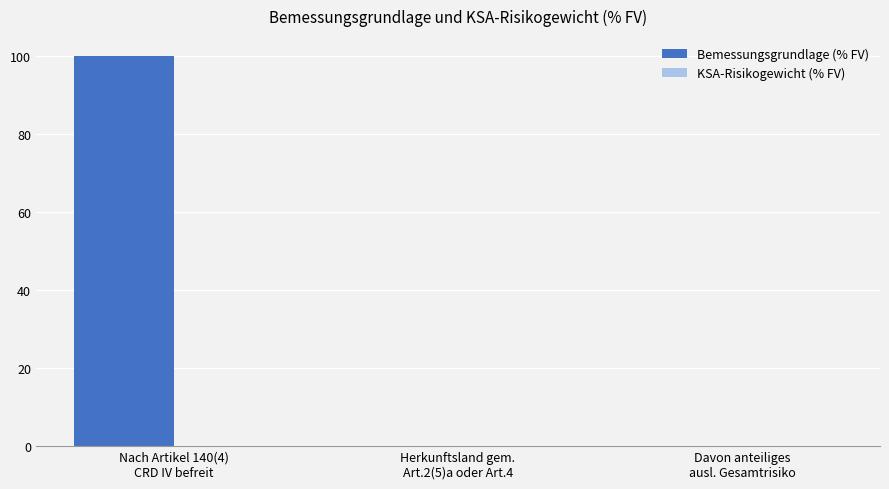

What is the maximum value shown in the chart?

100.0